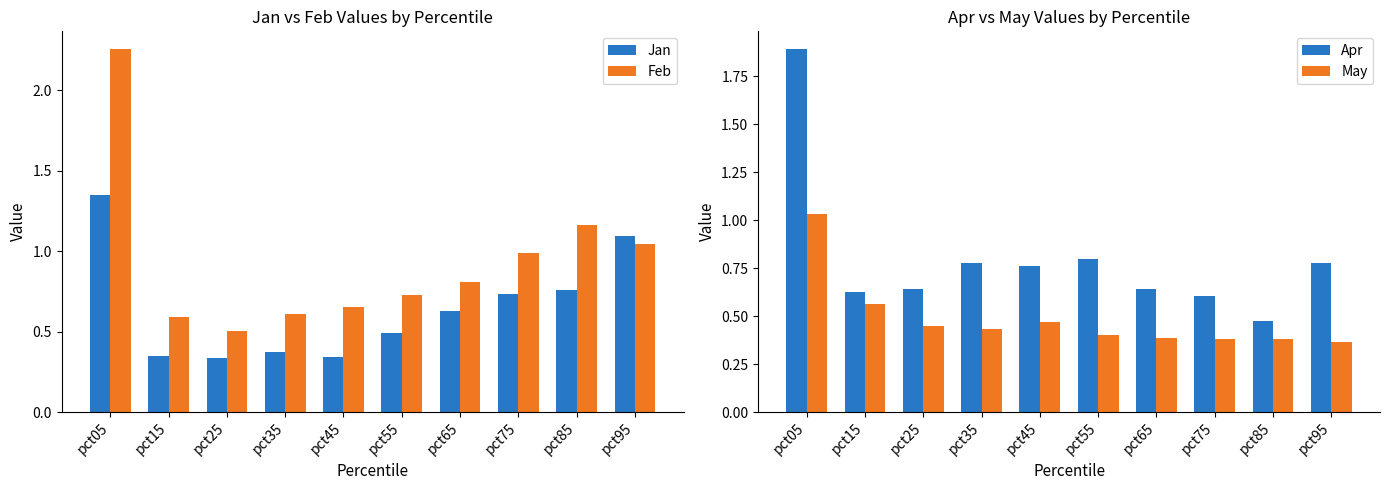

Between pct05 and pct65, which series saw the biggest shift?

Feb